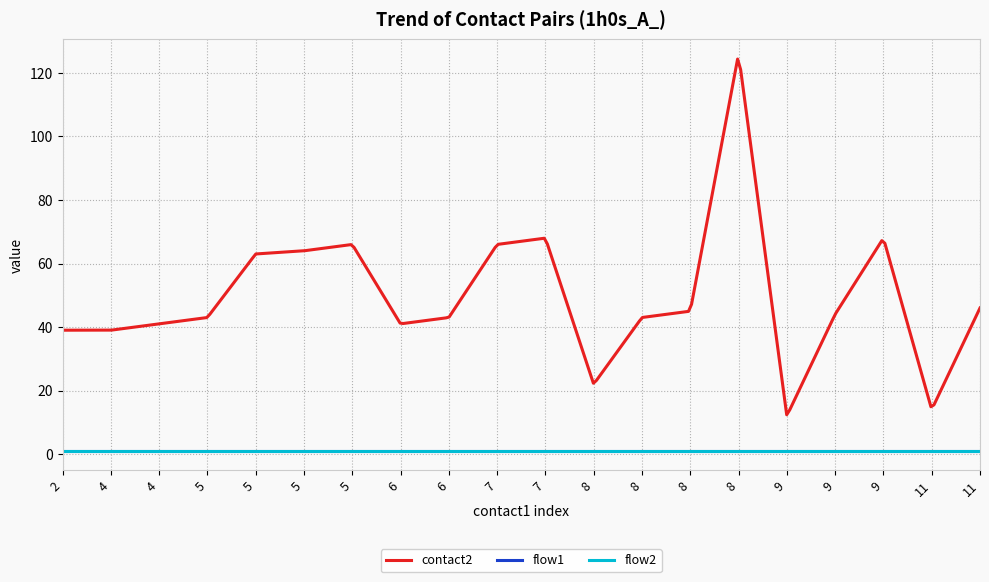

Does the chart have visible grid lines?

Yes